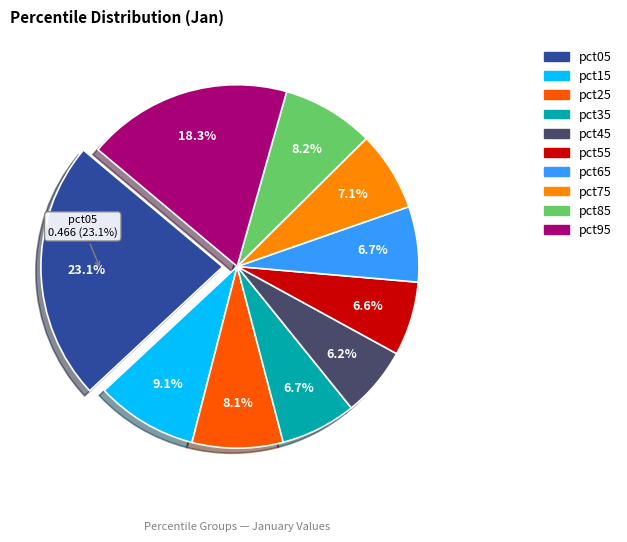

Count the number of slices in the pie.

10